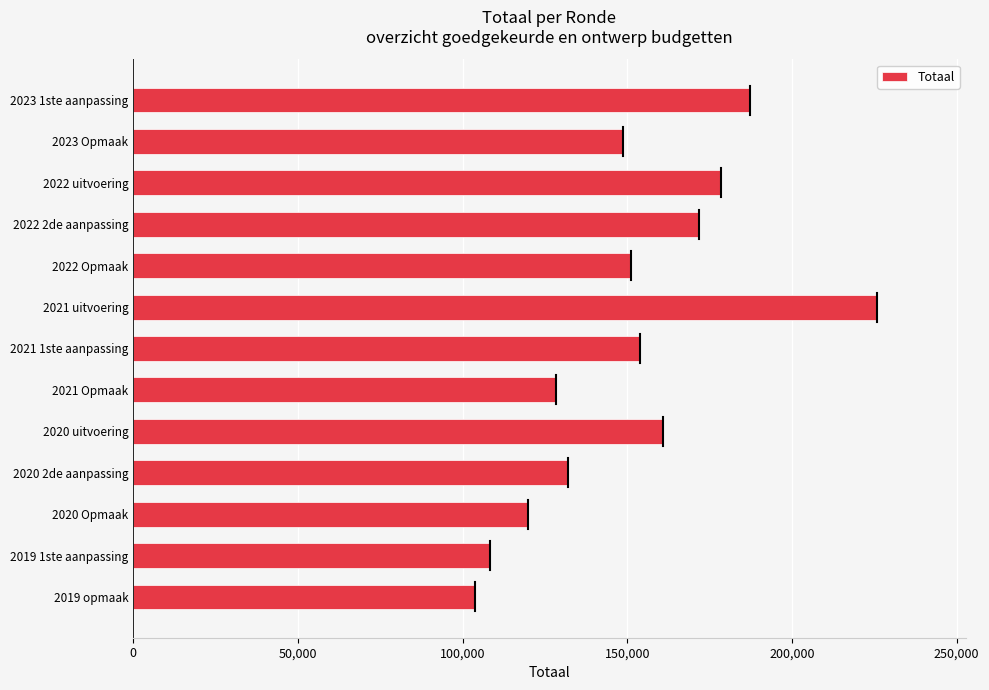

What is the average value?

151542